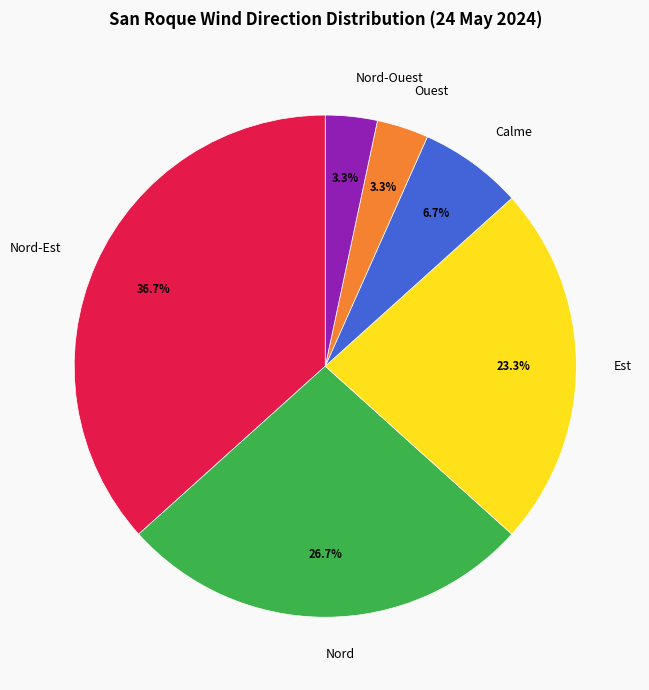

Is there any slice that represents more than half of the pie?

No